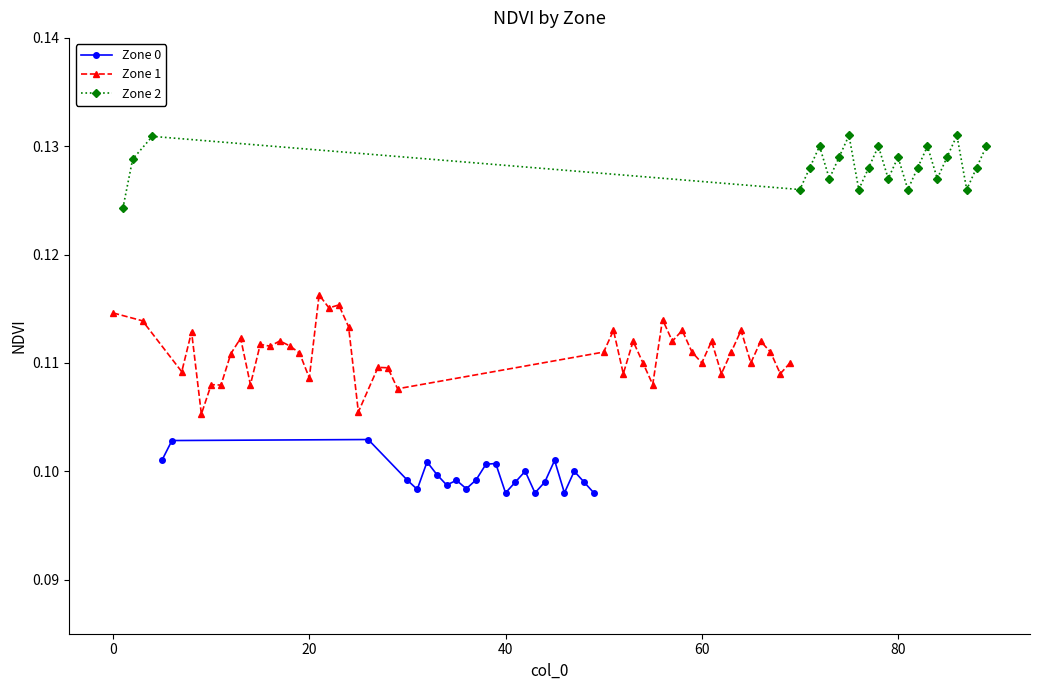

Is it true that Zone 1 NDVI equals 0.1 at 7?

True